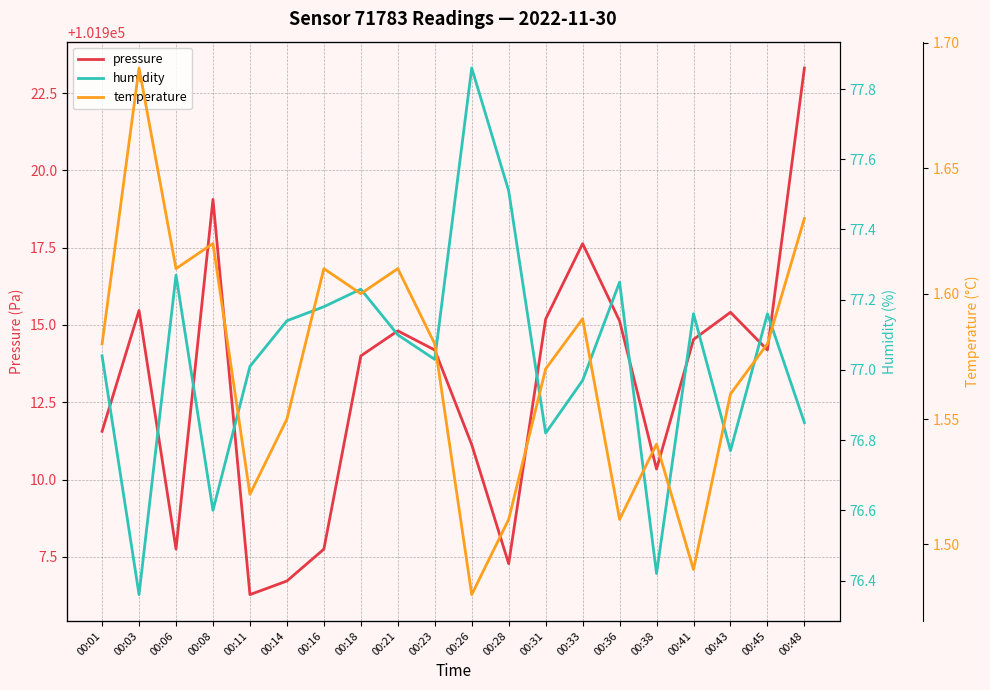

The value of temperature at 00:31 is 0.4. True or false?

False